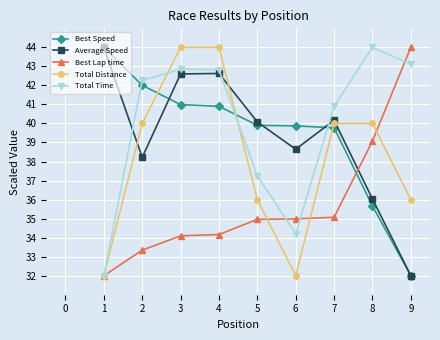

How many intersections are there between Best Lap time and Best Speed?

1